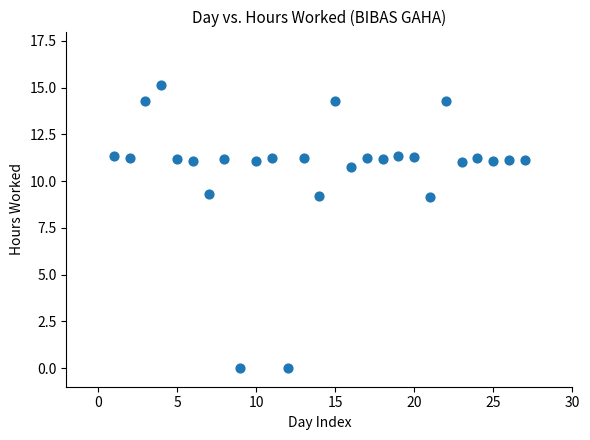

What is the range of X values (max minus min)?

26.0